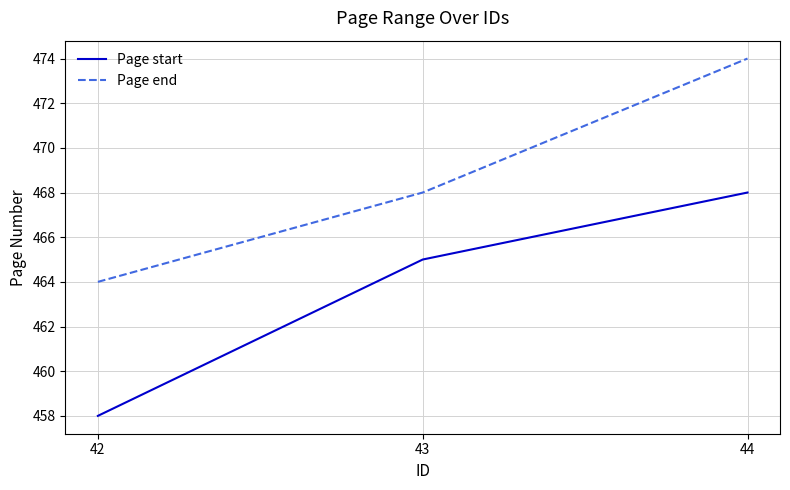

Reading right to left, list all the values displayed in this chart.

Page start: 44=468	43=465	42=458
Page end: 44=474	43=468	42=464